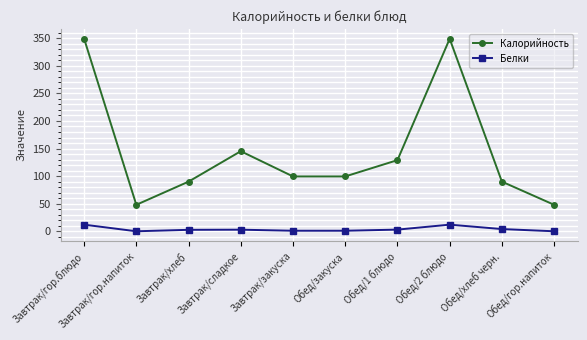

At how many categories does at least one series exceed 176?

2